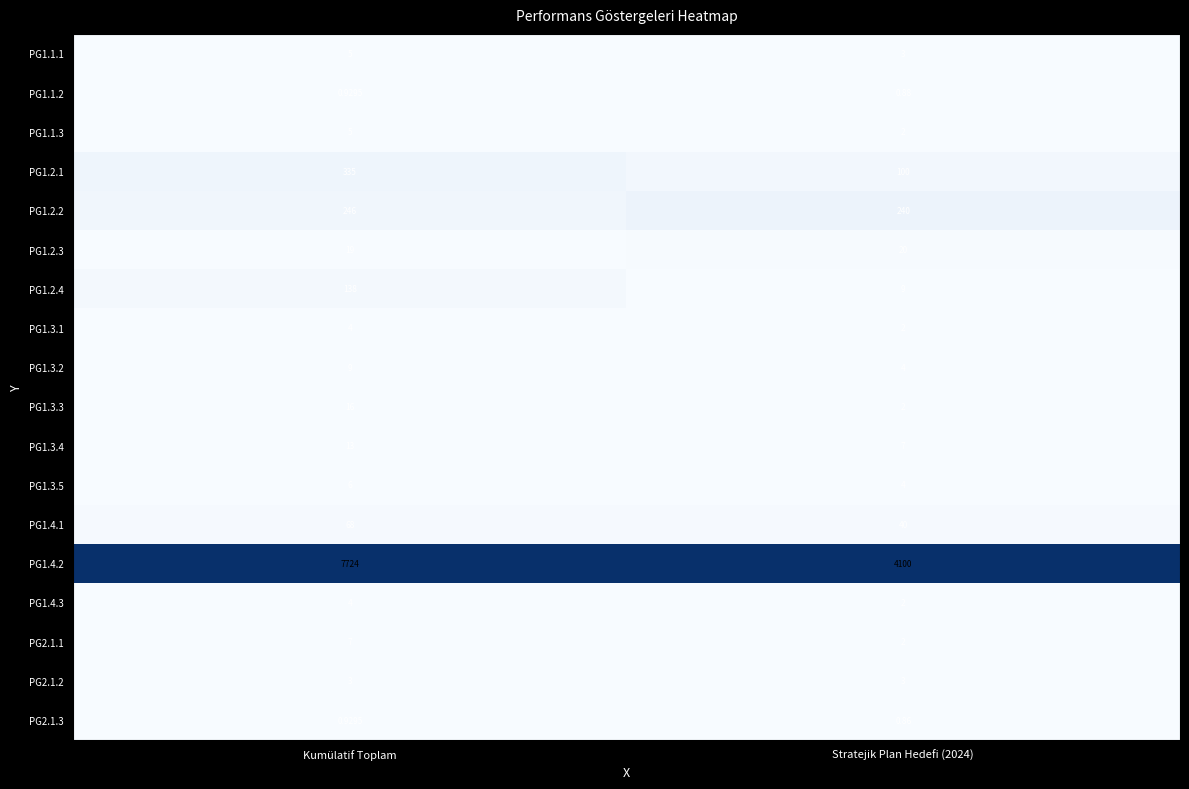

At which category is the sum across all series the highest?

Kumülatif Toplam